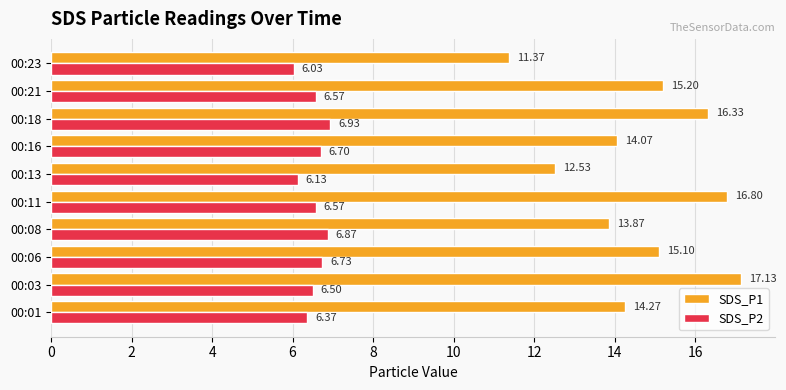

What is the average value of the SDS_P1 series?

14.7